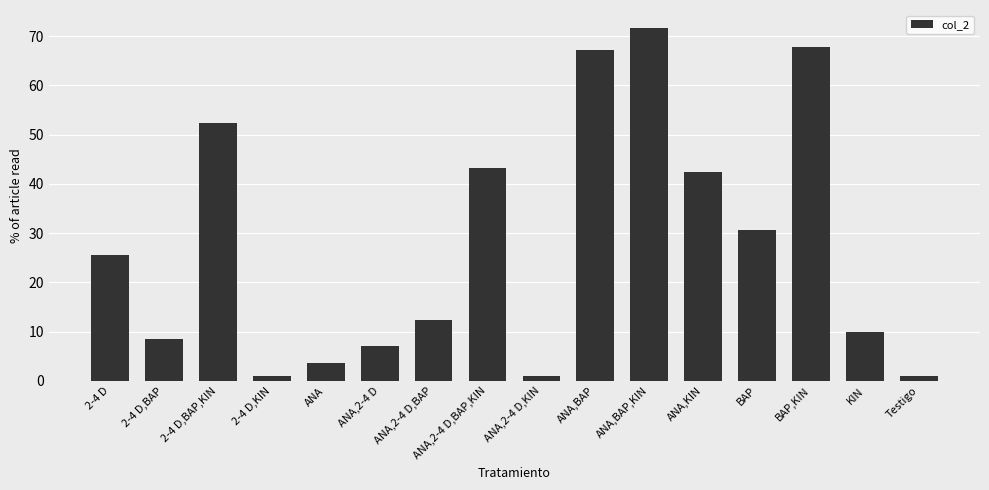

What is the greatest value displayed?

71.7